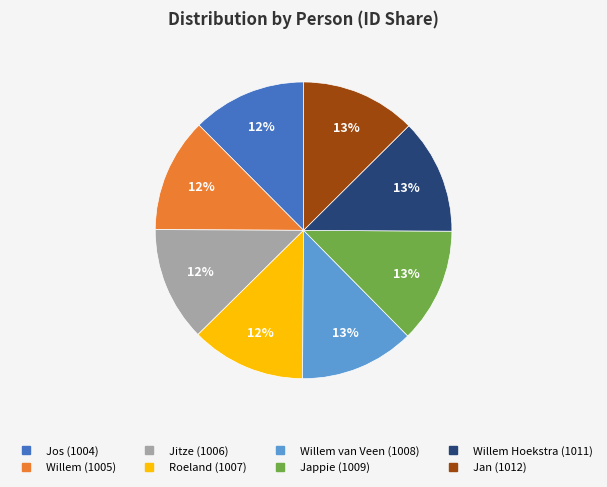

To the nearest percent, what is the average slice percentage?

12%